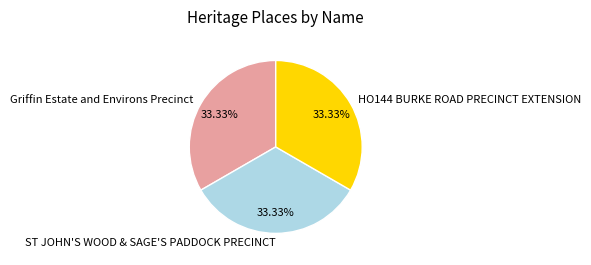

Approximately how many times larger is the value at HO144 BURKE ROAD PRECINCT EXTENSION compared to Griffin Estate and Environs Precinct?

1.0